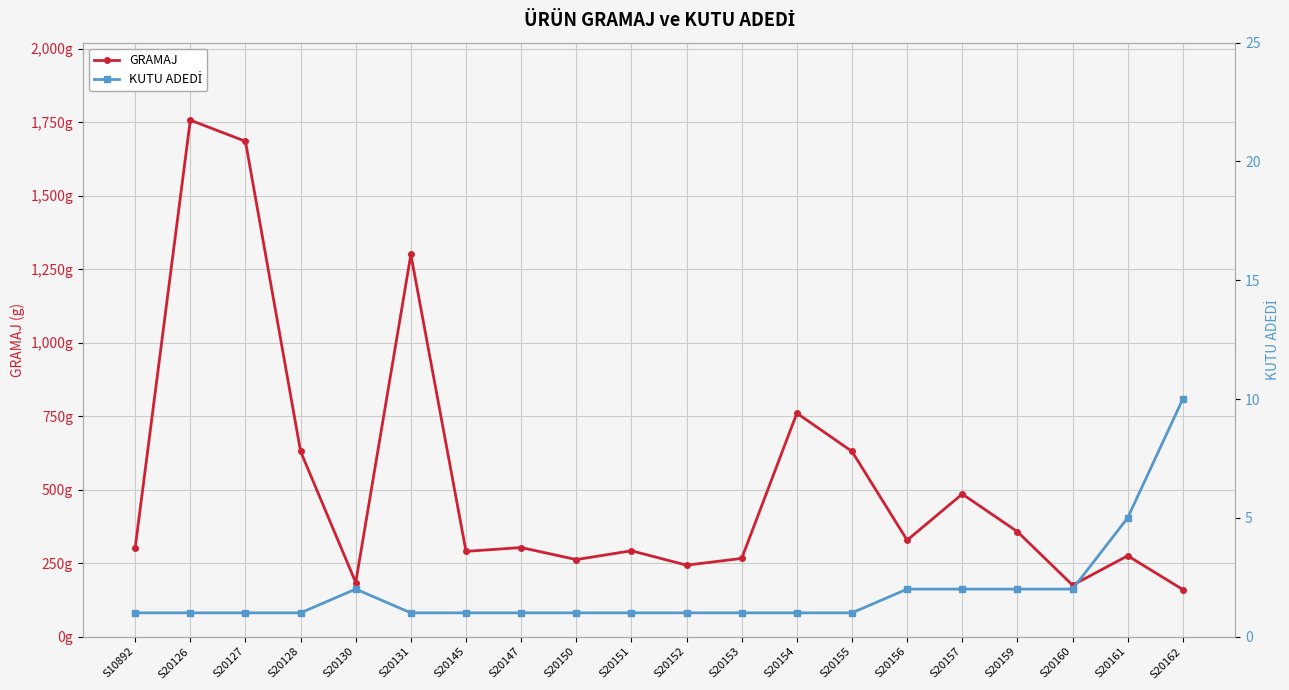

How many KUTU ADEDİ values are between 1 and 2?

18